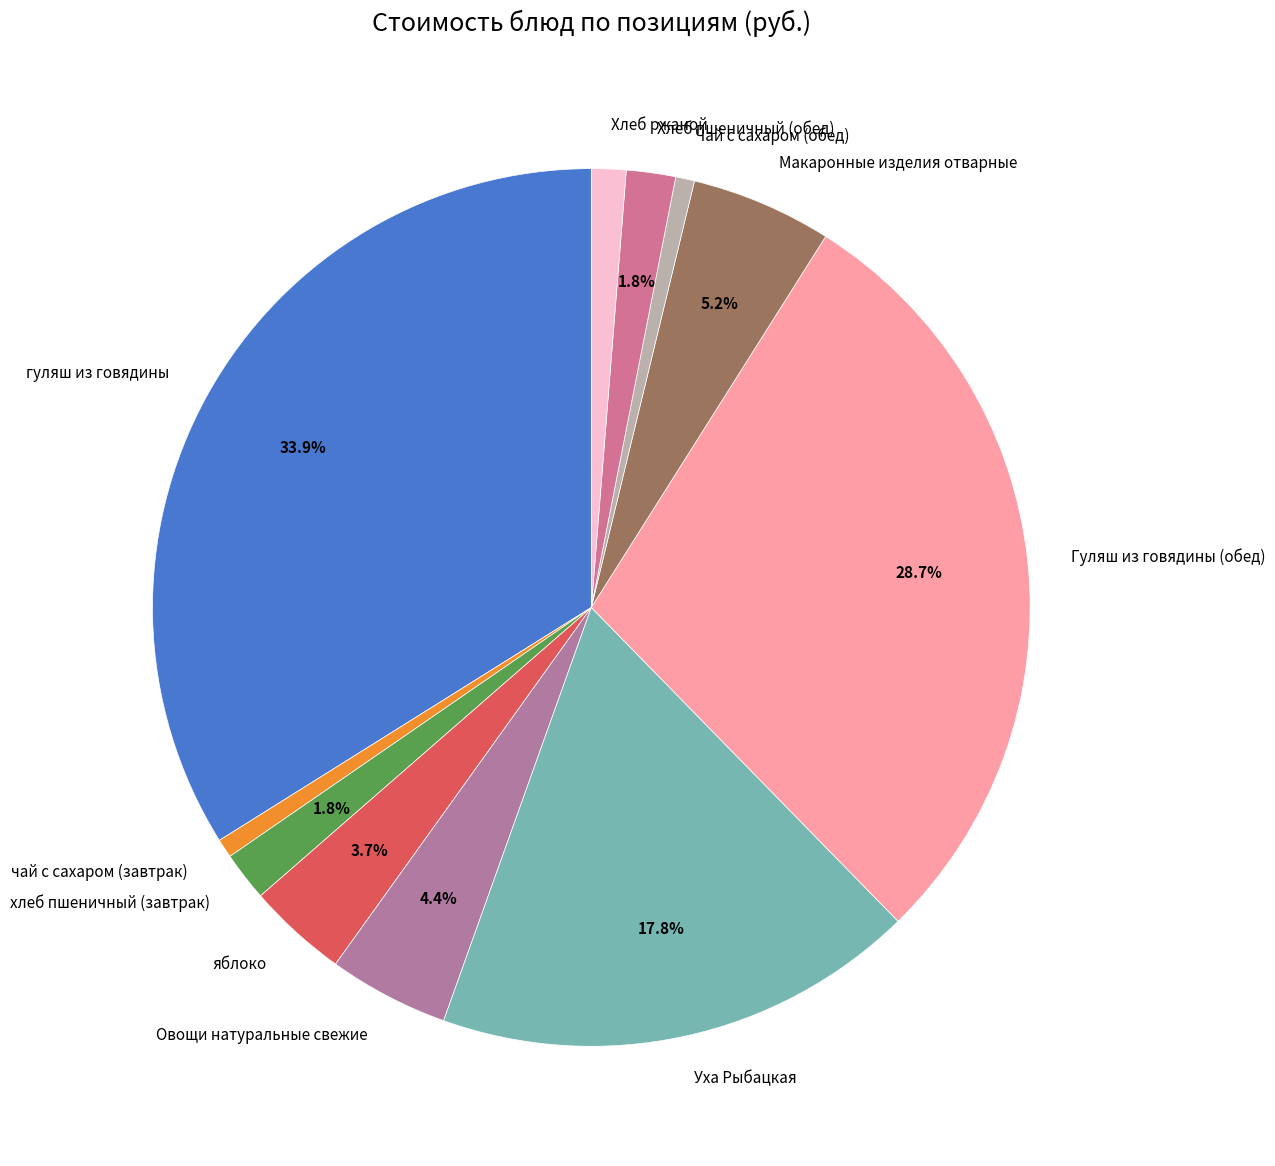

How many segments does this pie chart have?

11